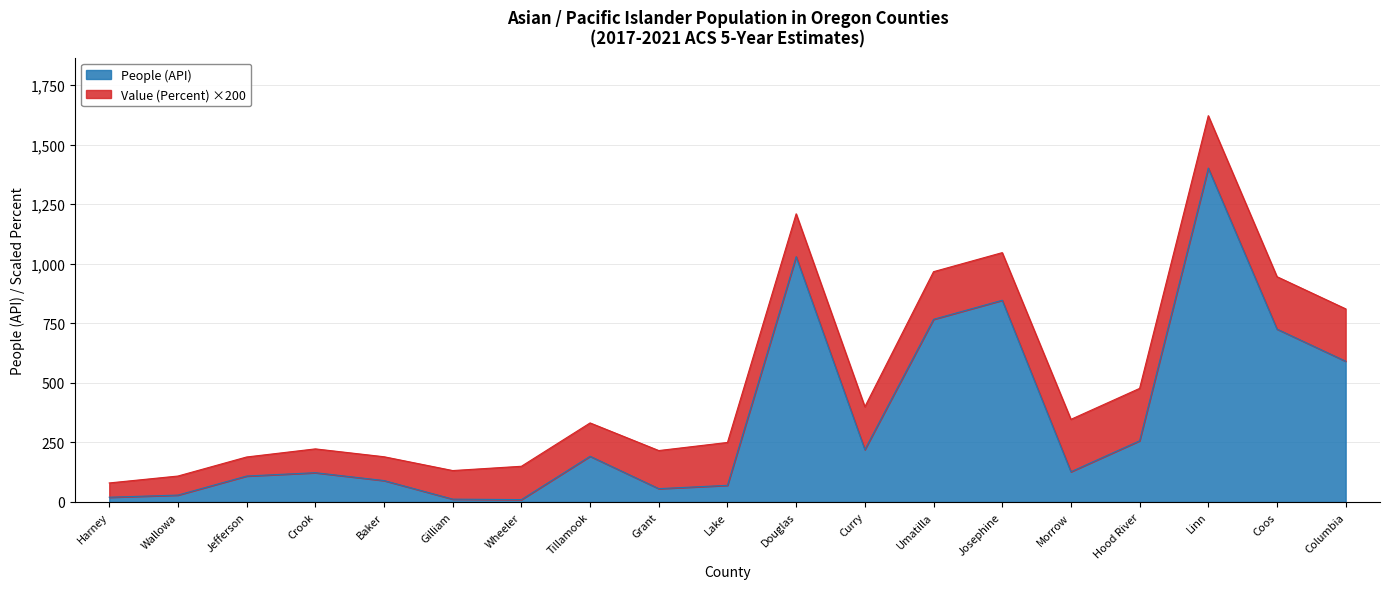

How many data points does each series have?

19